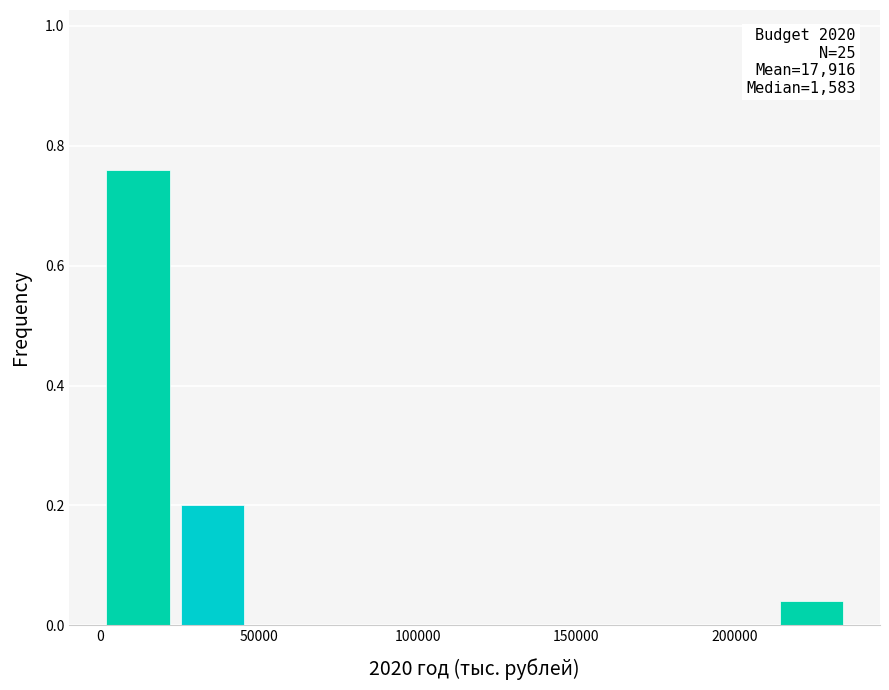

Over which range of the x-axis is the bar tallest?

0 to 25000